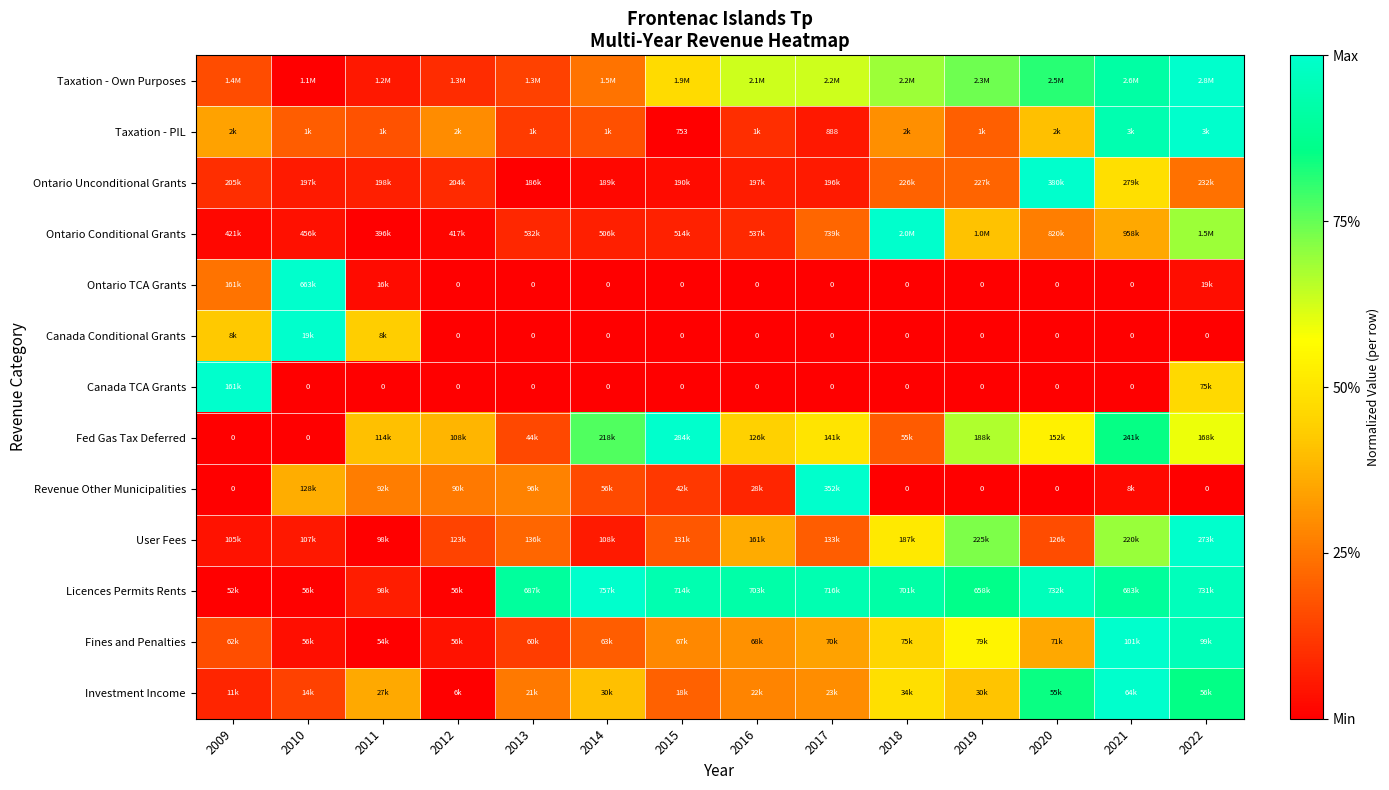

Rank the categories by Fed Gas Tax Deferred value from lowest to highest.

2009, 2010, 2013, 2018, 2012, 2011, 2016, 2017, 2020, 2022, 2019, 2014, 2021, 2015